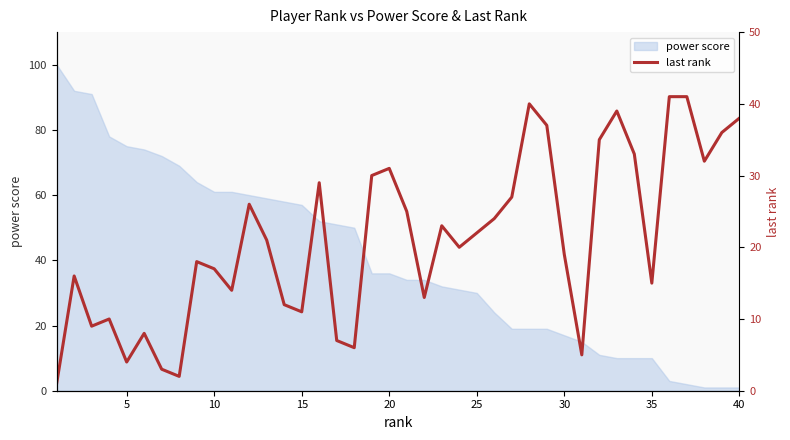

The value of power score at 35 is 10. True or false?

True